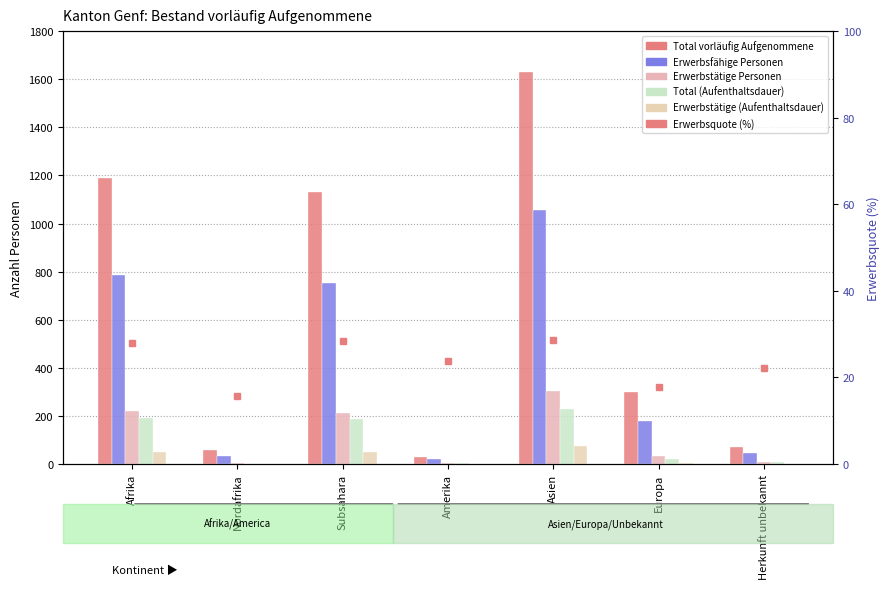

Where is Erwerbsquote (%) nearest to the value 22?

Herkunft unbekannt